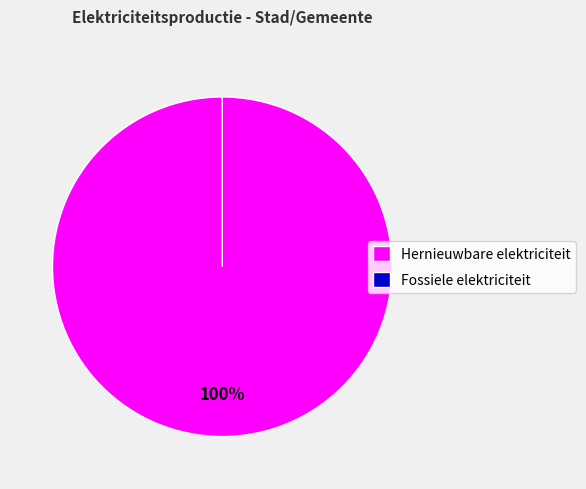

Which slice is the smallest?

Windkracht